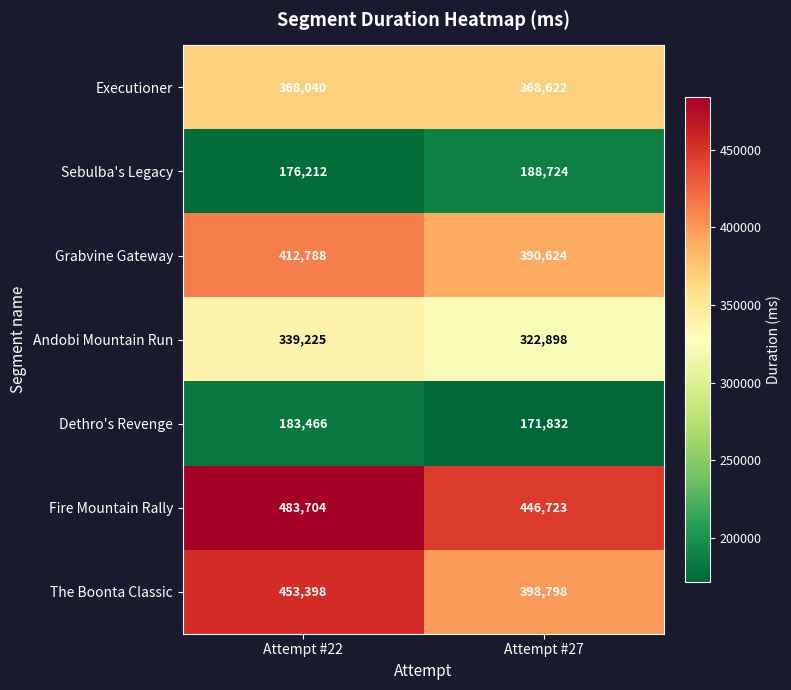

Reading left to right, transcribe all the data shown in this chart.

Executioner: 368040	368622
Sebulba's Legacy: 176212	188724
Grabvine Gateway: 412788	390624
Andobi Mountain Run: 339225	322898
Dethro's Revenge: 183466	171832
Fire Mountain Rally: 483704	446723
The Boonta Classic: 453398	398798